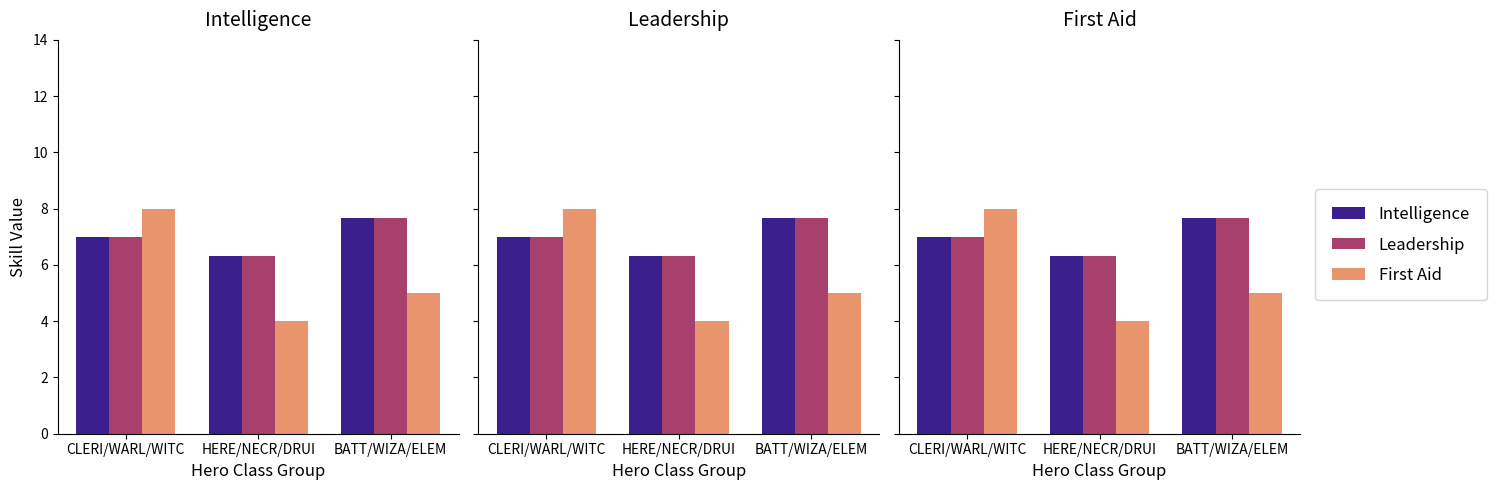

What is the difference between the First Aid values at CLERI/WARL/WITC and HERE/NECR/DRUI?

4.0